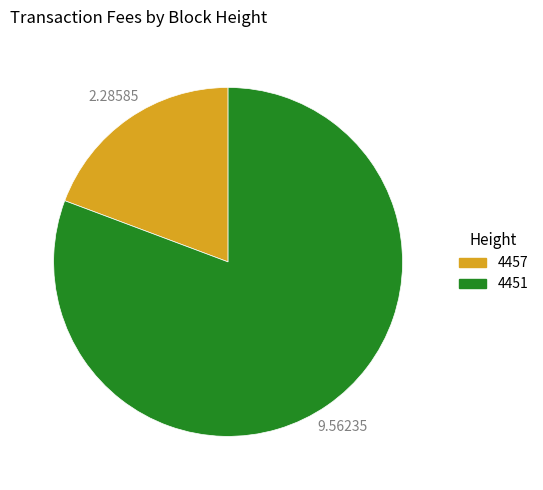

Between 4451 and 4457, which is larger?

4451